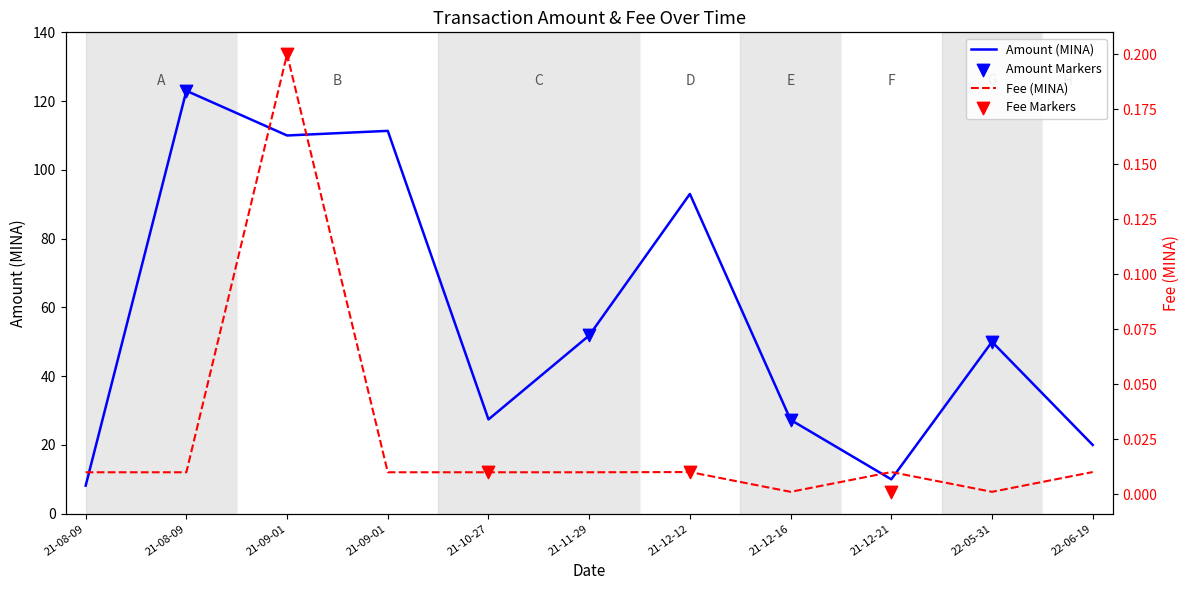

Is the value of Fee at 21-12-16 greater than the value of Amount at 21-12-21?

No